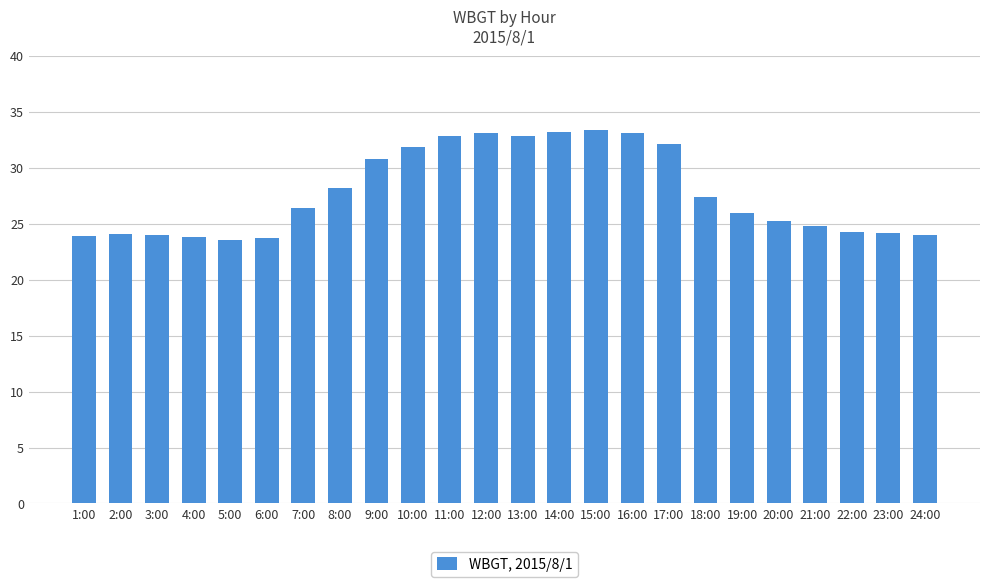

How many distinct data groups are displayed?

1